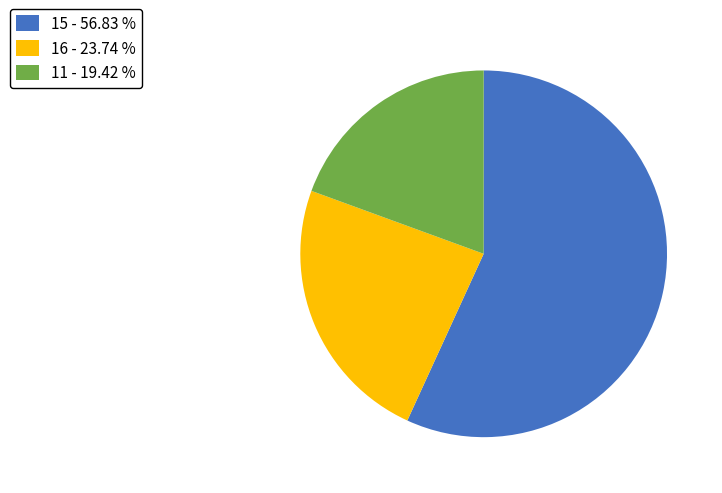

Is 15 the majority of the pie?

Yes